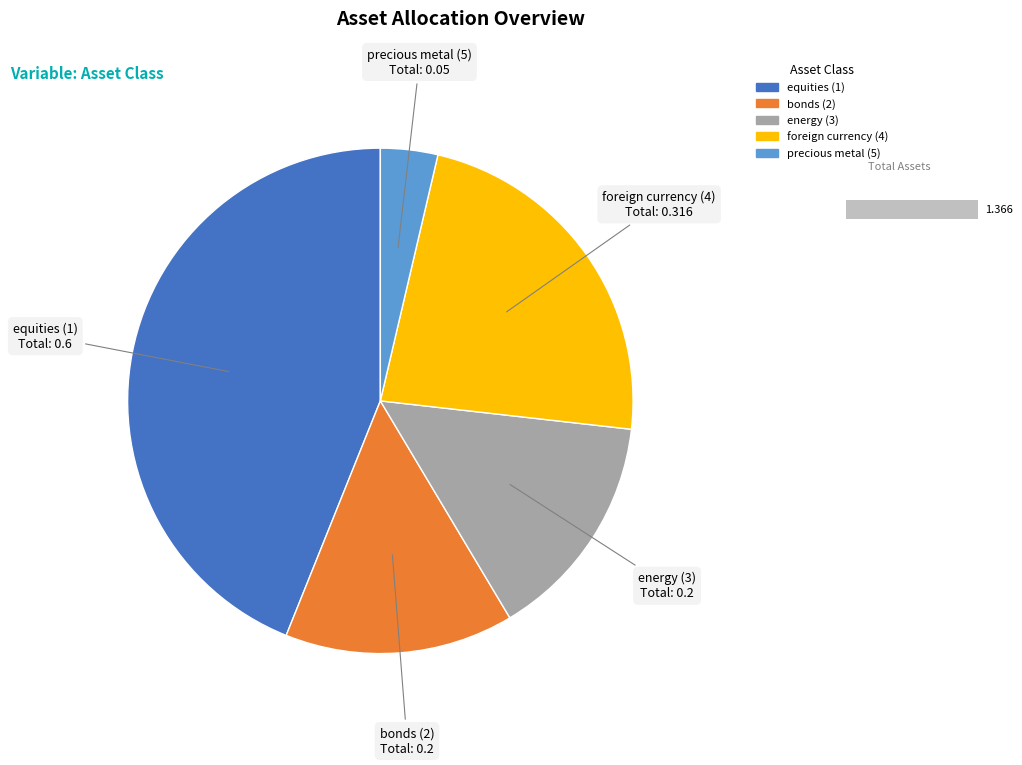

Count the number of slices in the pie.

5